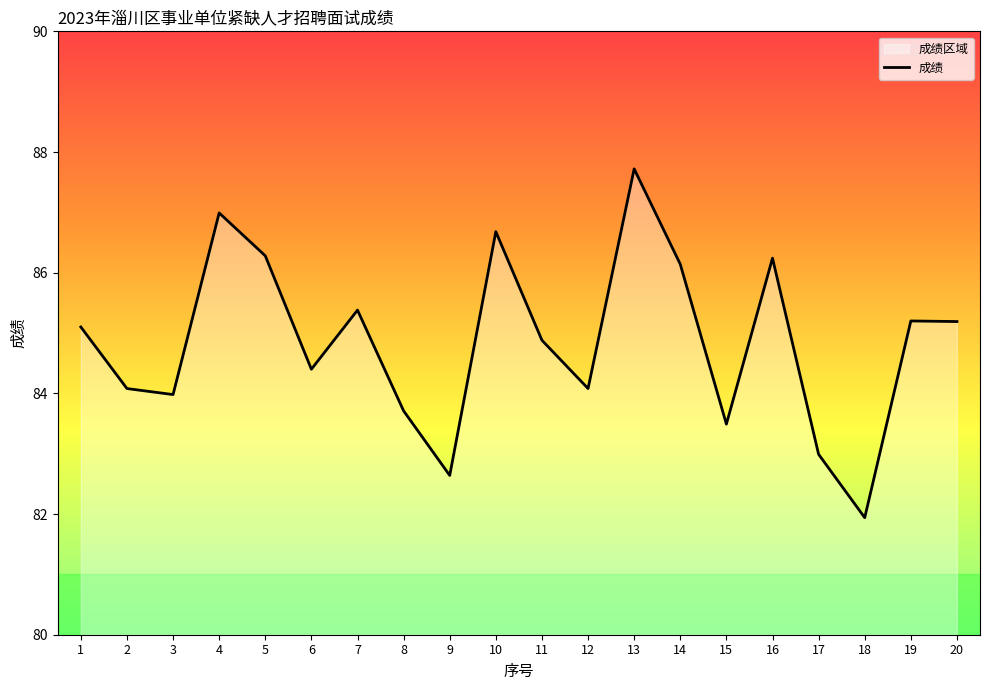

What is the ratio of the value at 2 to the value at 1?

1.0